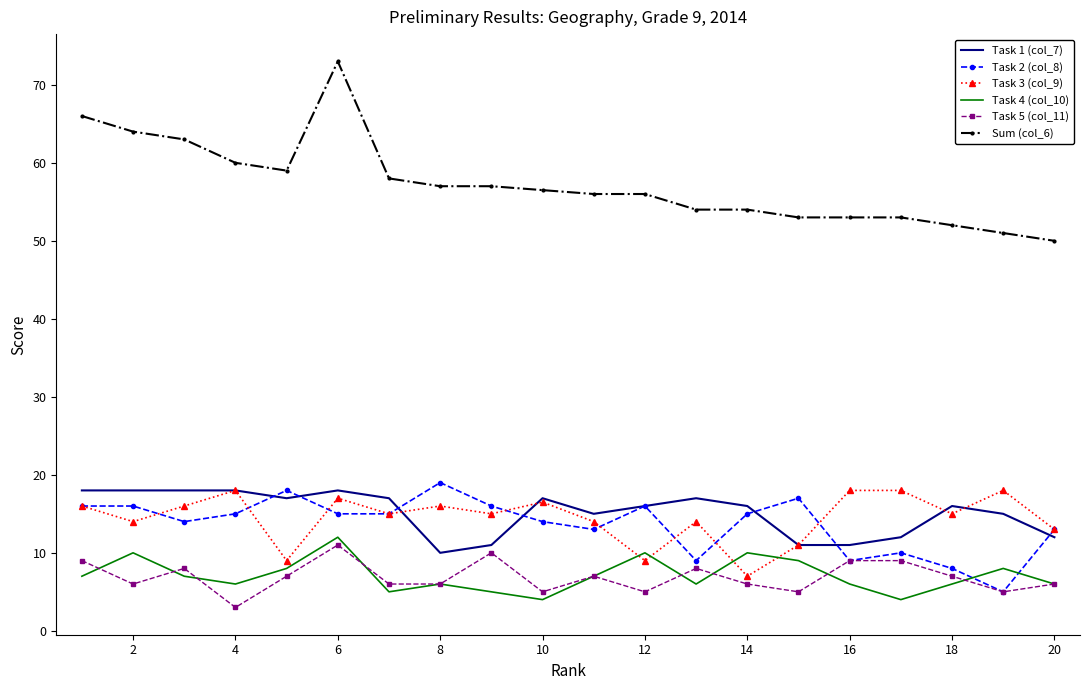

What are all the series names shown in the legend?

Task 1 (col_7), Task 2 (col_8), Task 3 (col_9), Task 4 (col_10), Task 5 (col_11), Sum (col_6)